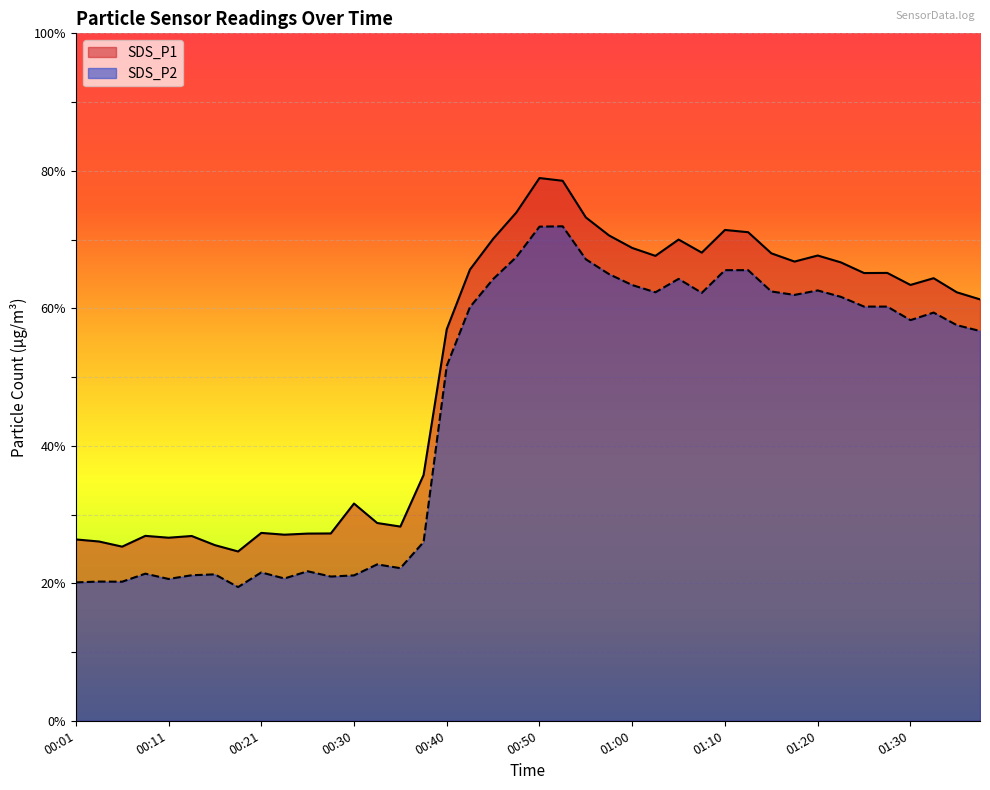

Which series has the largest total across all categories?

SDS_P1